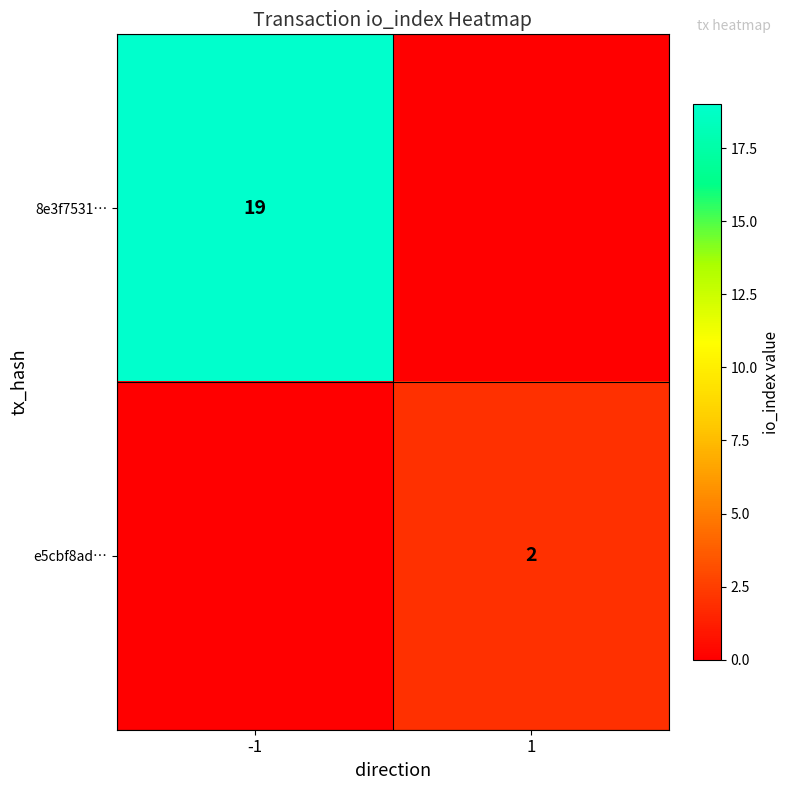

True or false: 8e3f7531… has a value of 34 at -1.

False